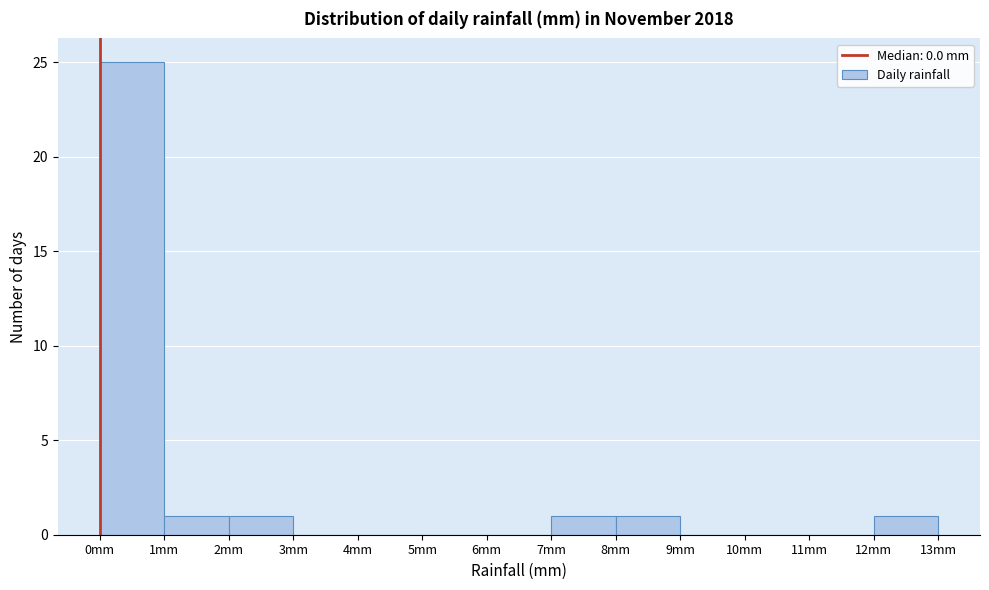

Which range on the x-axis has the tallest bar?

0 to 1